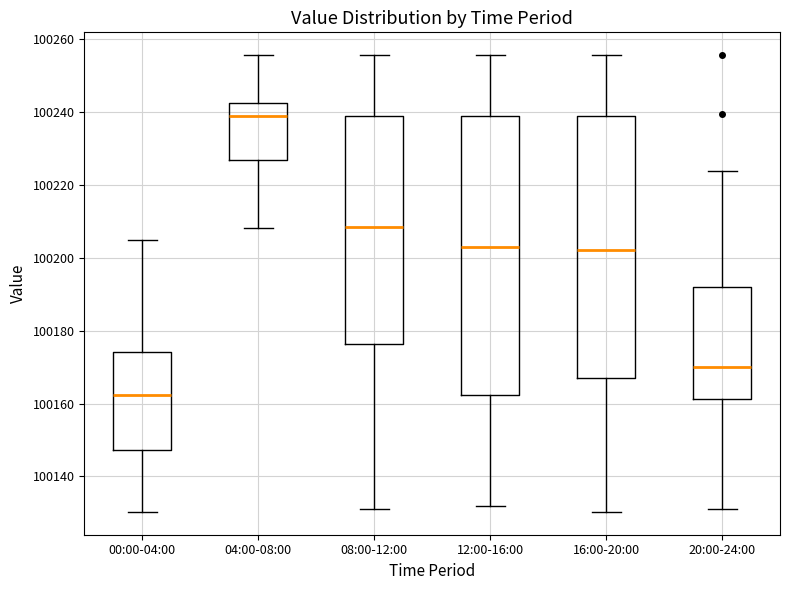

Reading left to right, read every box against the y-axis: the position of its median line, the range the box covers, and the ends of its whiskers. The values are not printed on the chart, so give them approximately, as read against the axis.

00:00-04:00: median 100162, box 100148 to 100174, whiskers 100130 to 100206
04:00-08:00: median 100240, box 100226 to 100242, whiskers 100208 to 100256
08:00-12:00: median 100208, box 100176 to 100238, whiskers 100130 to 100256
12:00-16:00: median 100202, box 100162 to 100238, whiskers 100132 to 100256
16:00-20:00: median 100202, box 100168 to 100238, whiskers 100130 to 100256
20:00-24:00: median 100170, box 100162 to 100192, whiskers 100130 to 100224